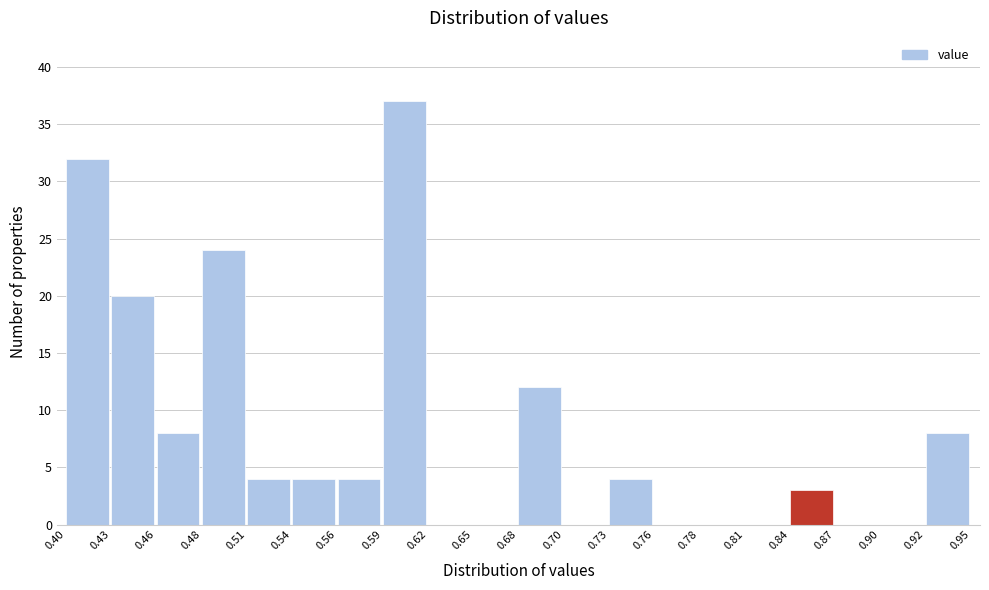

How tall is the bar that spans 0.48 to 0.51 on the x-axis? The values are not printed on the chart, so give them approximately, as read against the axis.

24